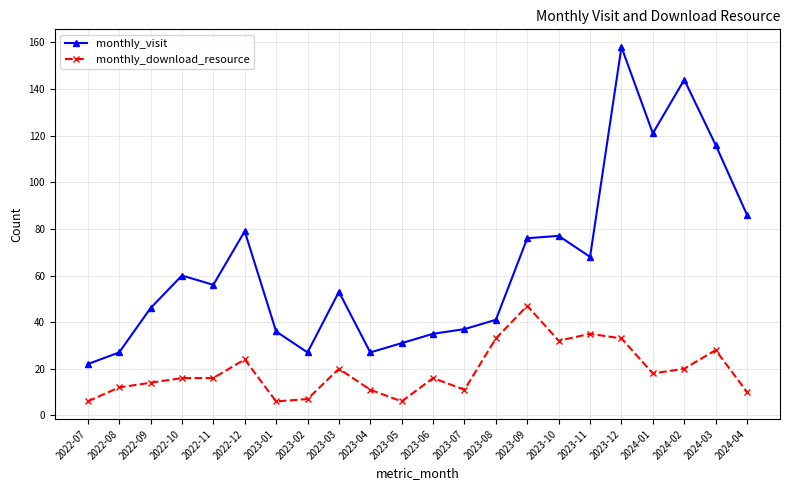

Does the chart display data point markers on the line(s)?

Yes